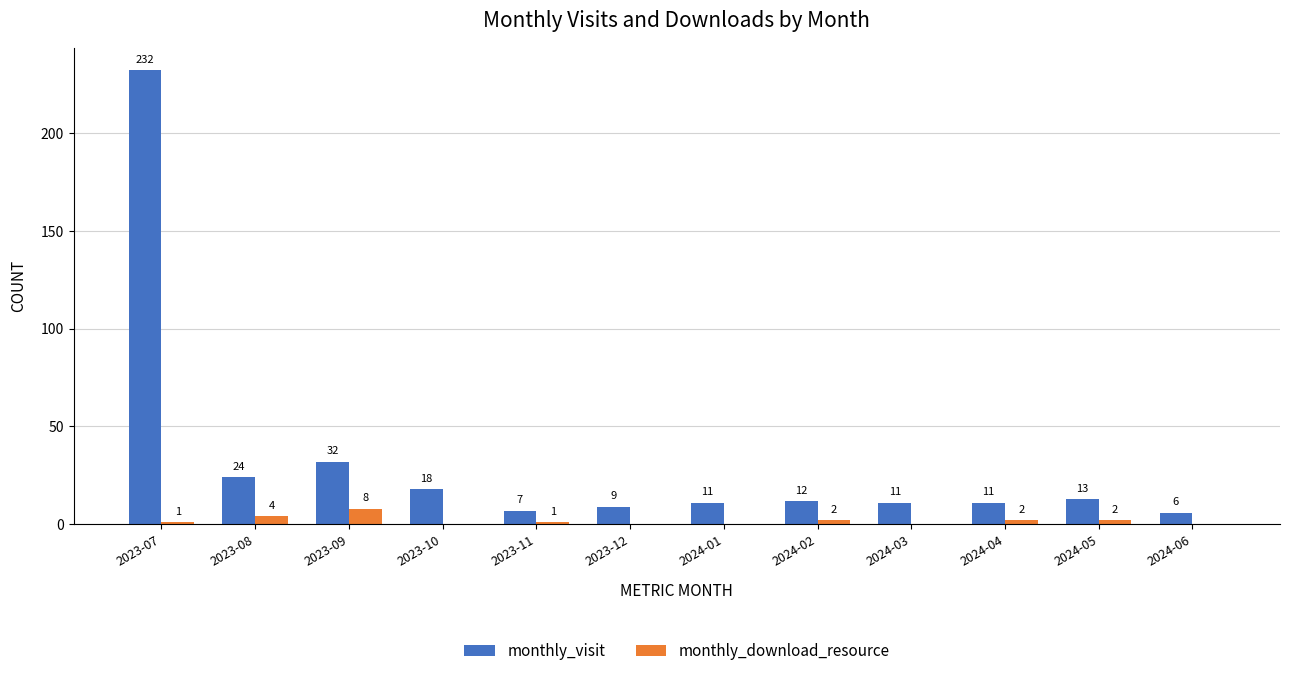

Is it true that monthly_visit equals 353 at 2023-07?

False